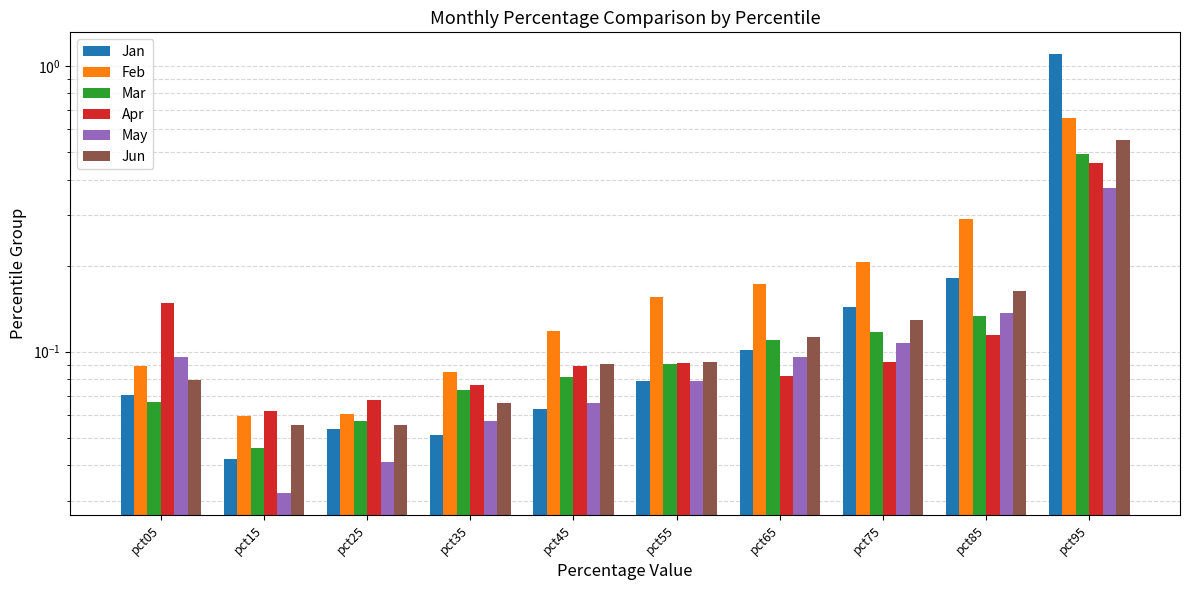

The May series shows 0.1 at pct35. True or false?

False